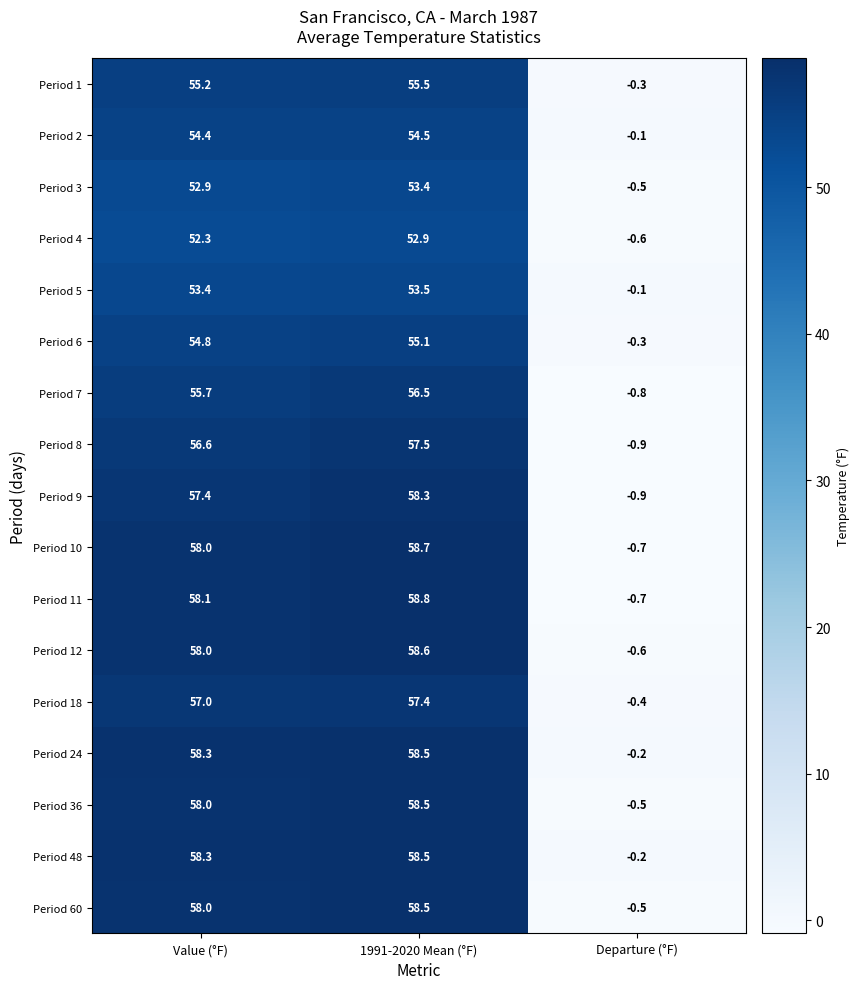

Count the number of categories in the chart.

3